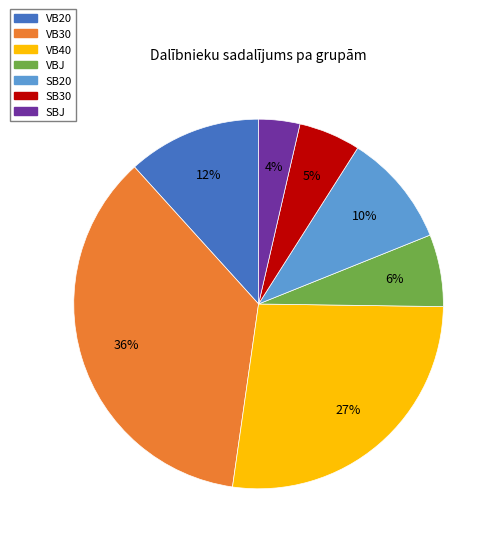

Rank the categories by value from highest to lowest.

VB30, VB40, VB20, SB20, VBJ, SB30, SBJ